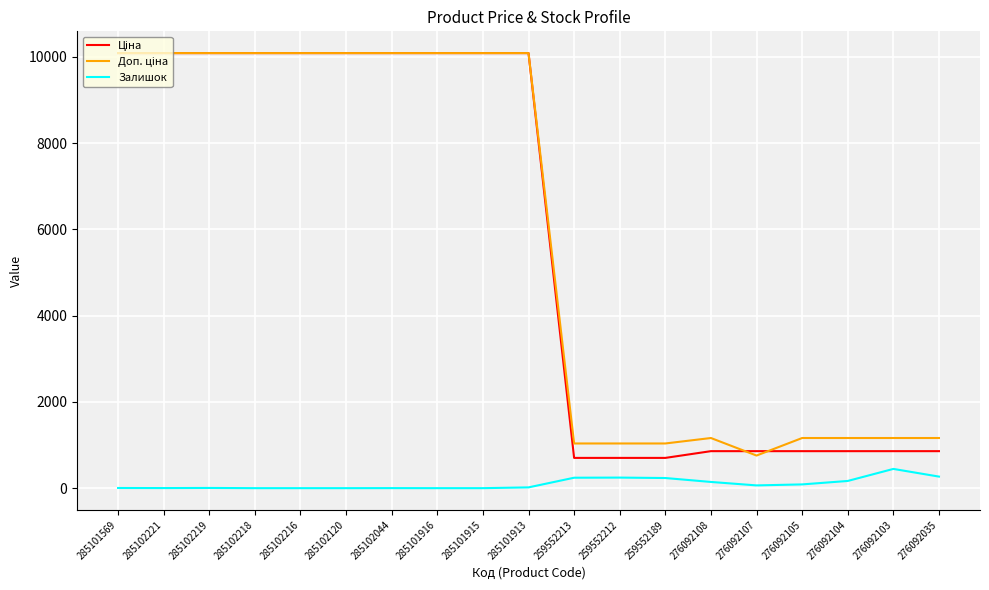

What is the maximum value shown in the chart?

10085.8